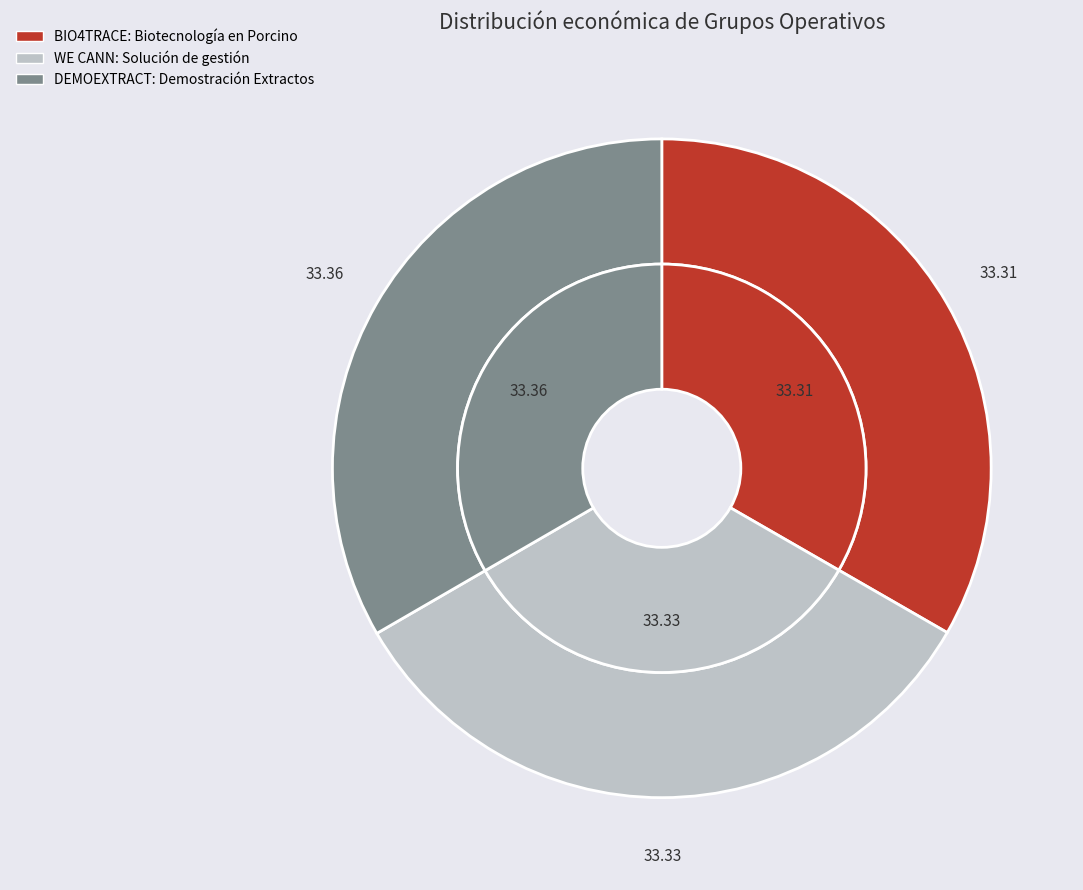

How much of the chart is everything except BIO4TRACE: Biotecnología en Porcino?

66.7%